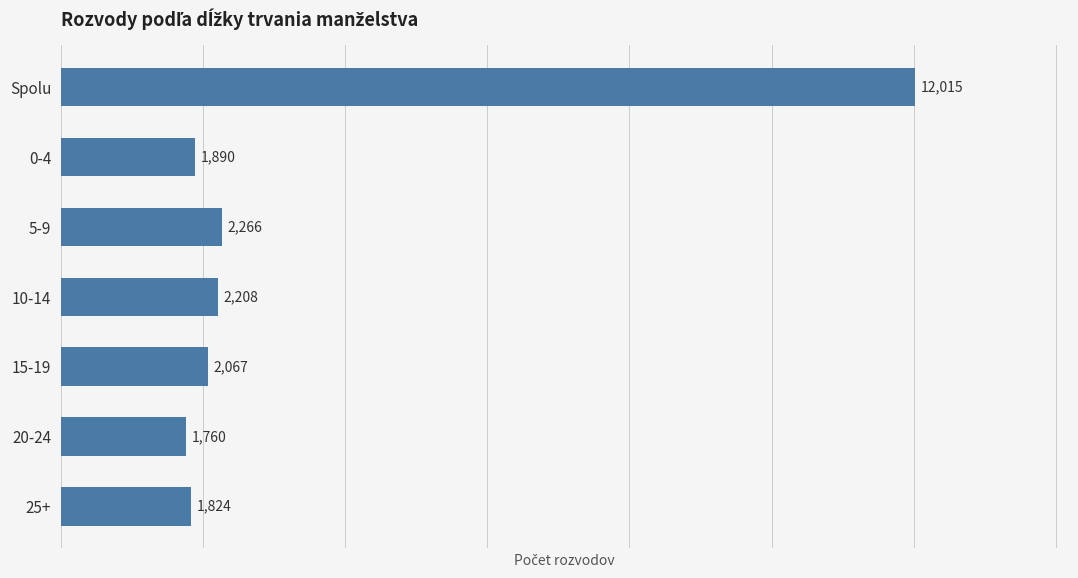

What is the label of the 6th bar from the top?

20-24